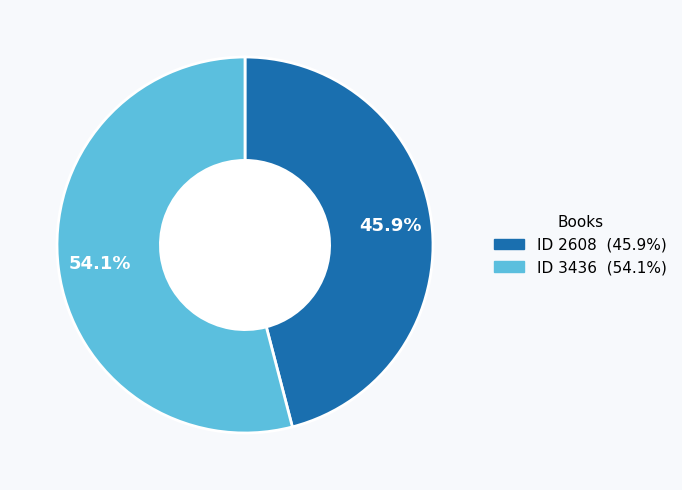

Is there a majority slice in this chart?

Yes